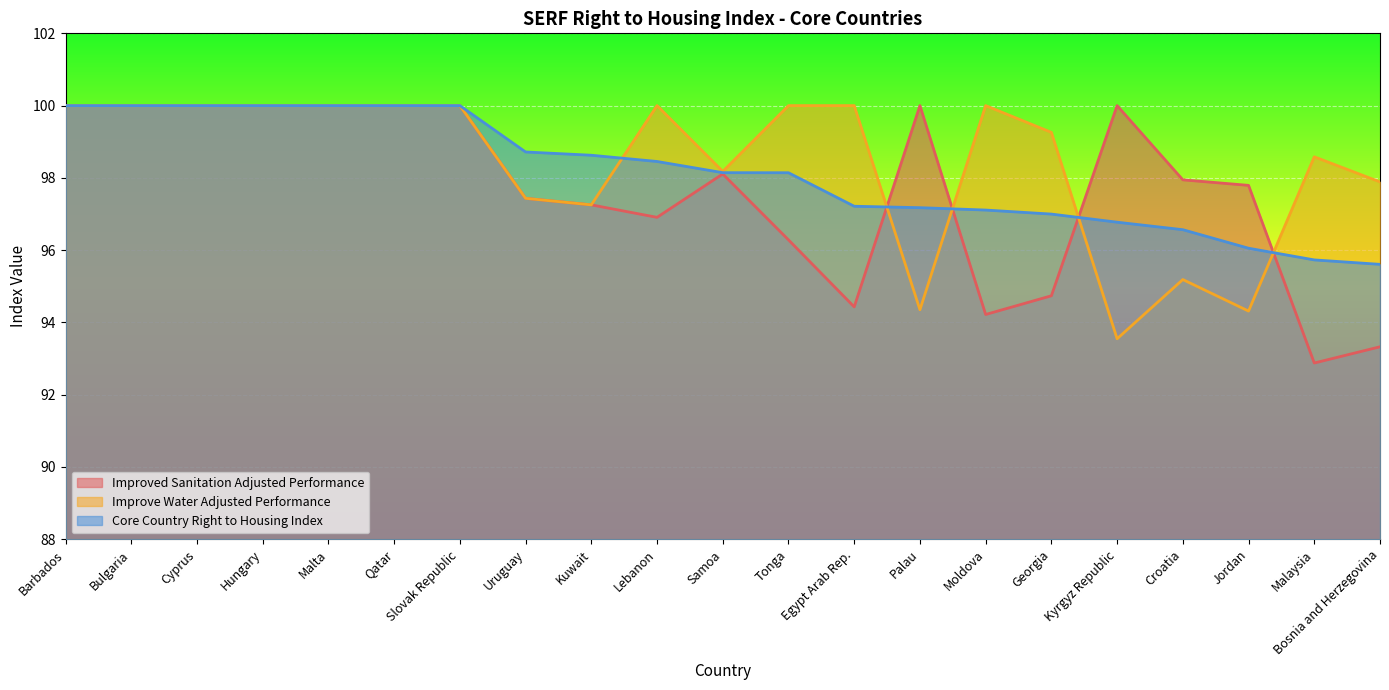

How many categories are shown in the chart?

21